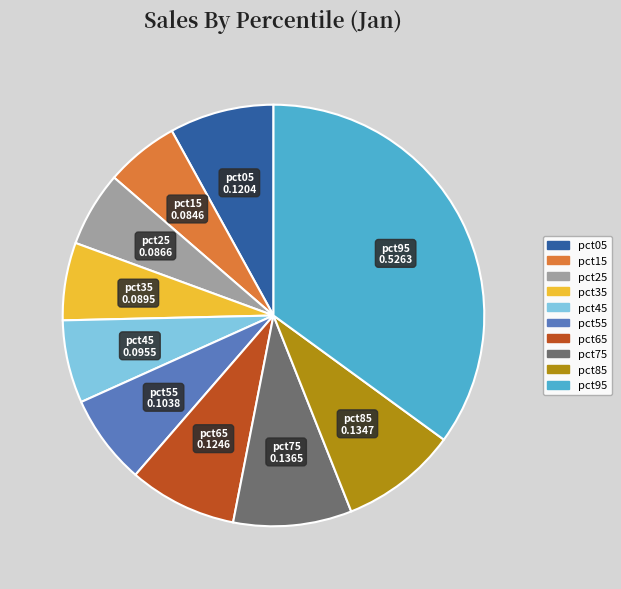

Is there a majority slice in this chart?

No